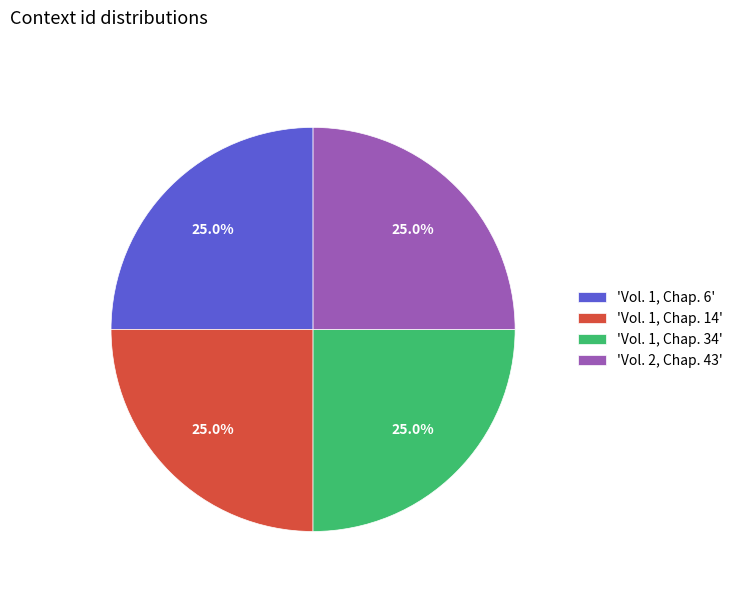

Count the number of slices in the pie.

4